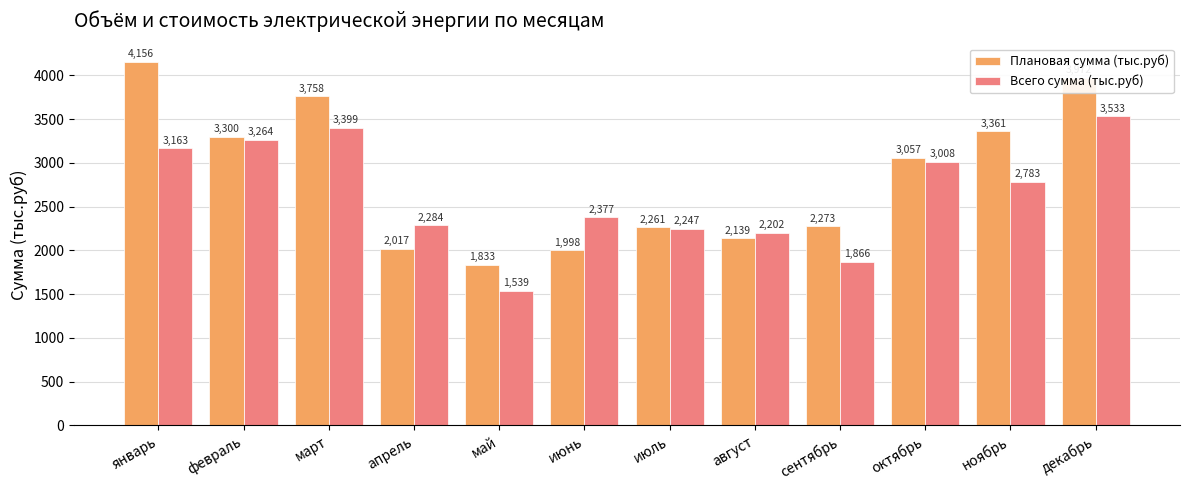

What is the value of the Всего сумма (тыс.руб) bar at the 6th from the left?

2377.4